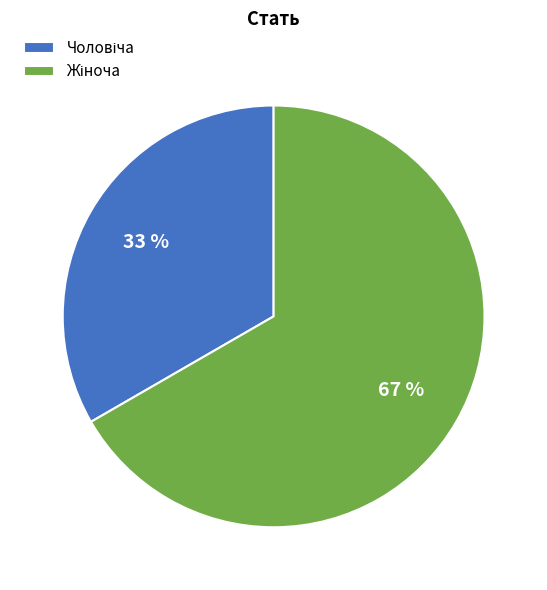

Is there a majority slice in this chart?

Yes